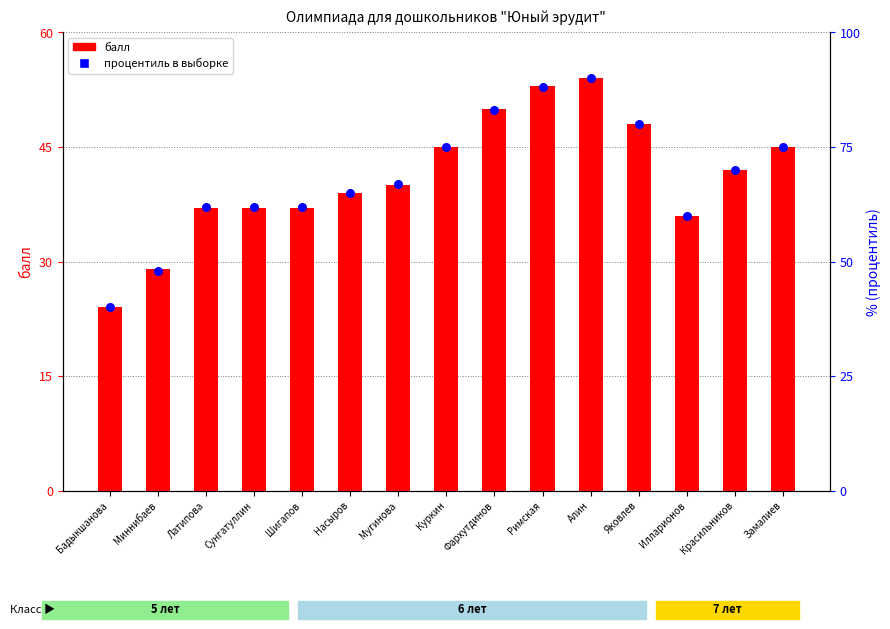

Which series reaches the maximum Y coordinate?

процентиль в выборке